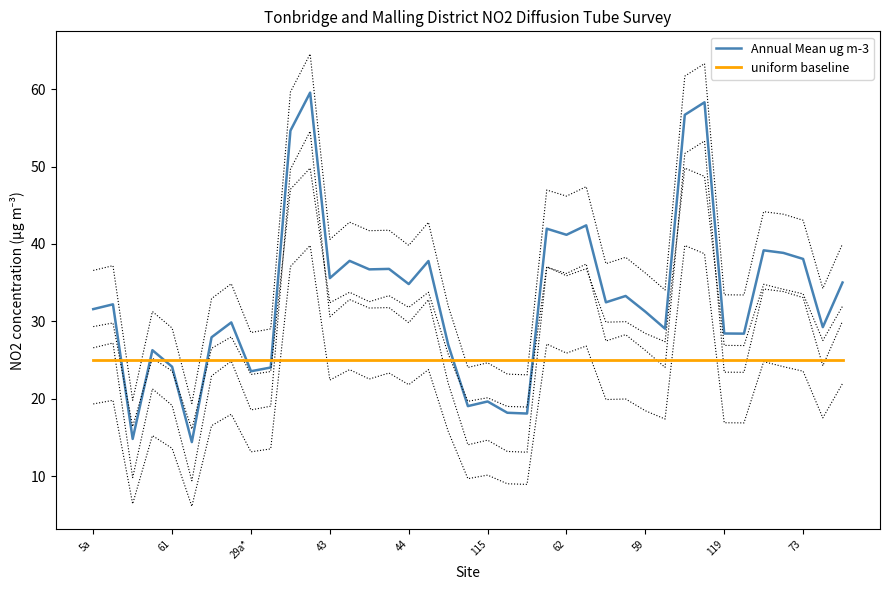

True or false: uniform baseline and Annual Mean ug m-3 cross at least once.

True